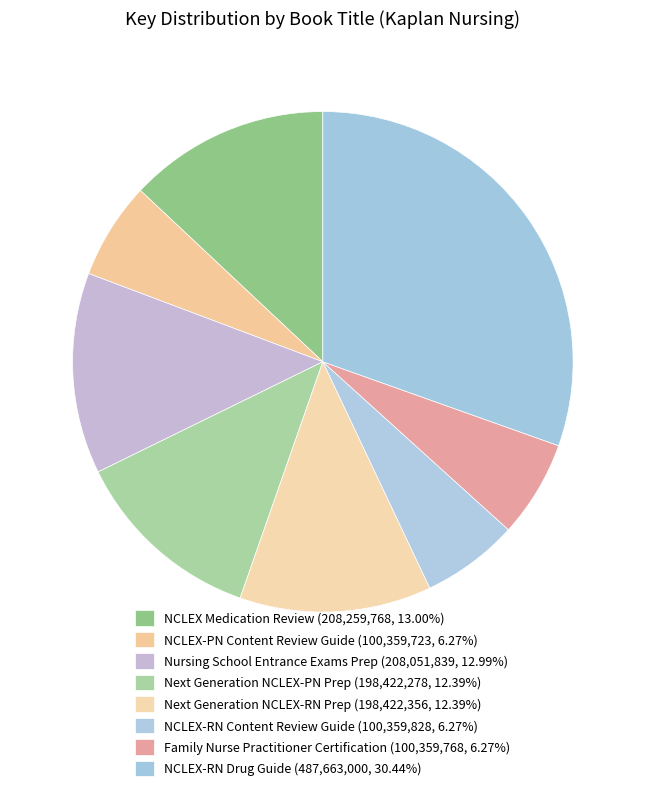

Rank the categories by value from lowest to highest.

NCLEX-PN Content Review Guide, Family Nurse Practitioner Certification, NCLEX-RN Content Review Guide, Next Generation NCLEX-PN Prep, Next Generation NCLEX-RN Prep, Nursing School Entrance Exams Prep, NCLEX Medication Review, NCLEX-RN Drug Guide